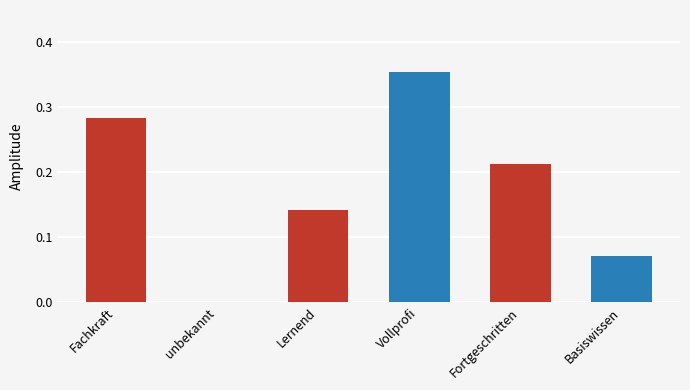

What is the sum of the values at Fachkraft and Vollprofi?

0.6